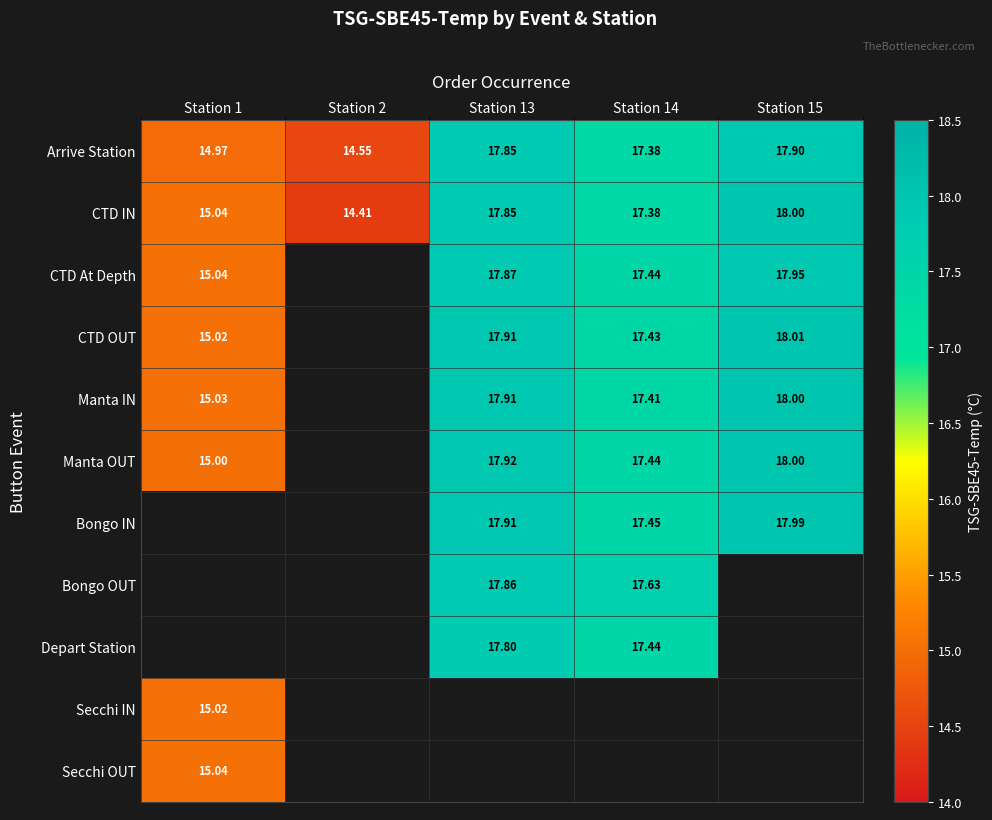

Is the value of Manta IN at Station 14 greater than the value of Manta OUT at Station 14?

No